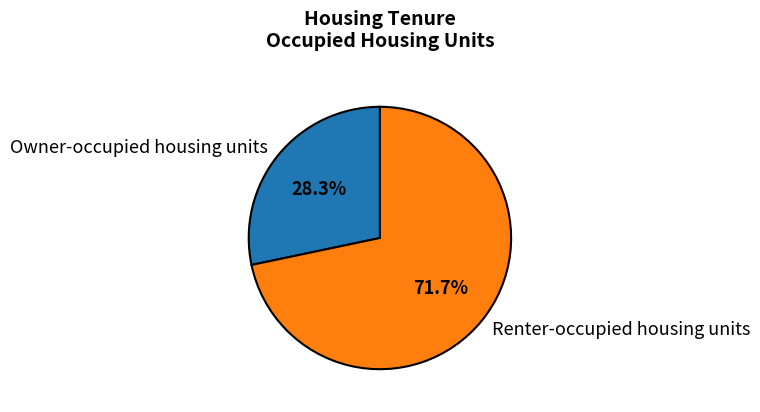

Combined, do Renter-occupied housing units and Owner-occupied housing units account for over 50%?

Yes